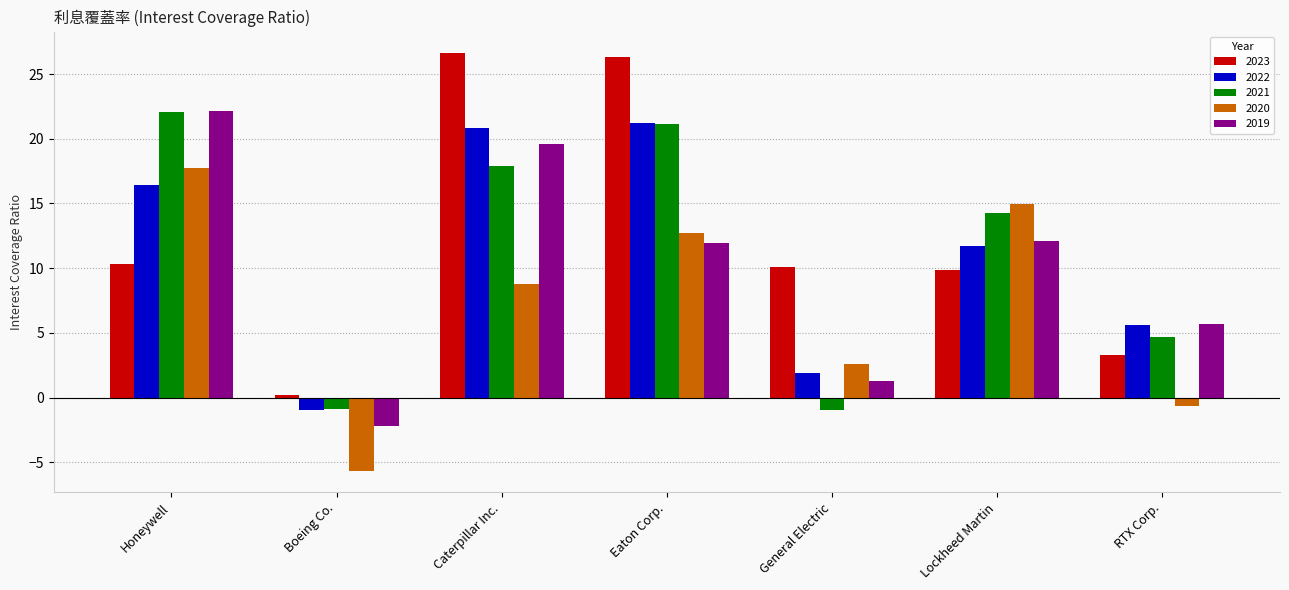

Between Honeywell and Eaton Corp., which series saw the biggest shift?

2023